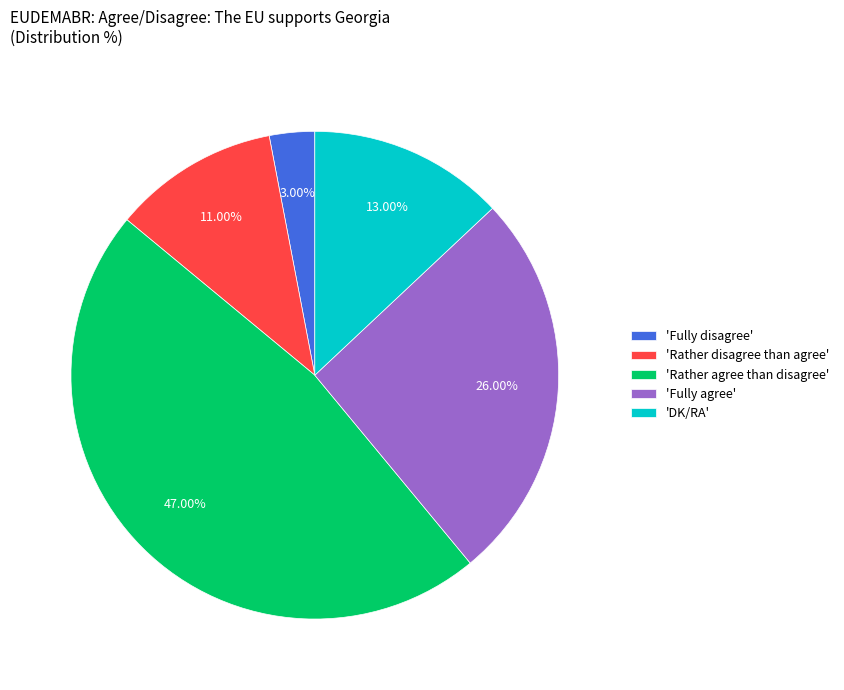

What is the ratio of the value at 'Rather agree than disagree' to the value at 'Fully disagree'?

15.7